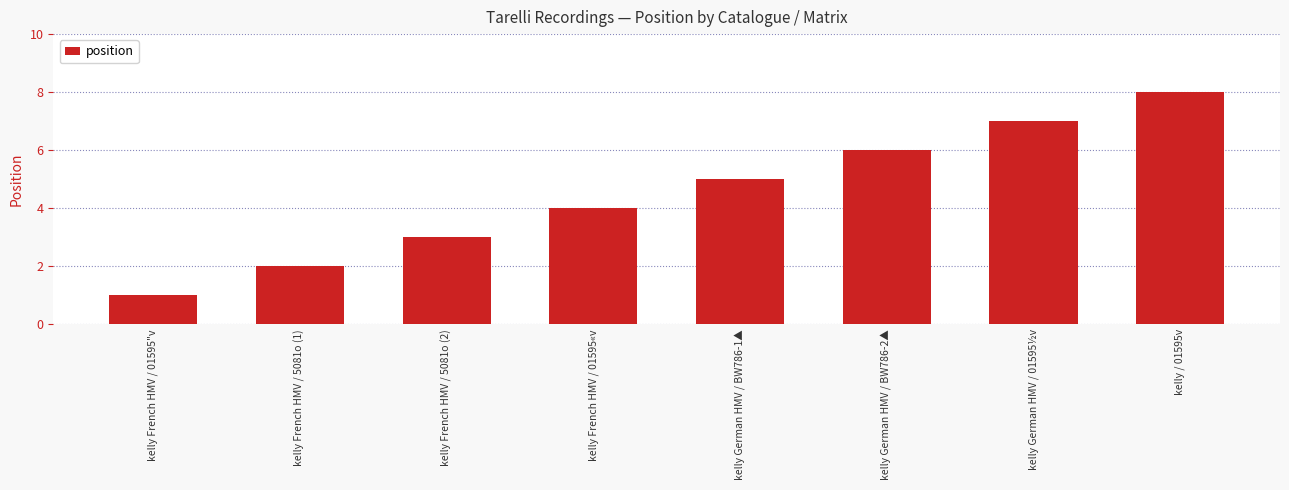

Is it true that the value at kelly German HMV / 01595½v is 11?

False